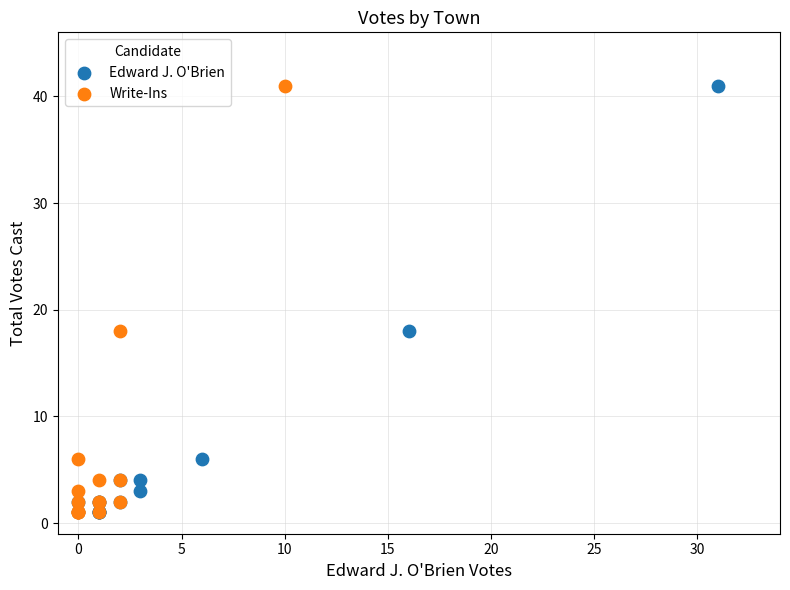

What are all the series names shown in the legend?

Edward J. O'Brien, Write-Ins